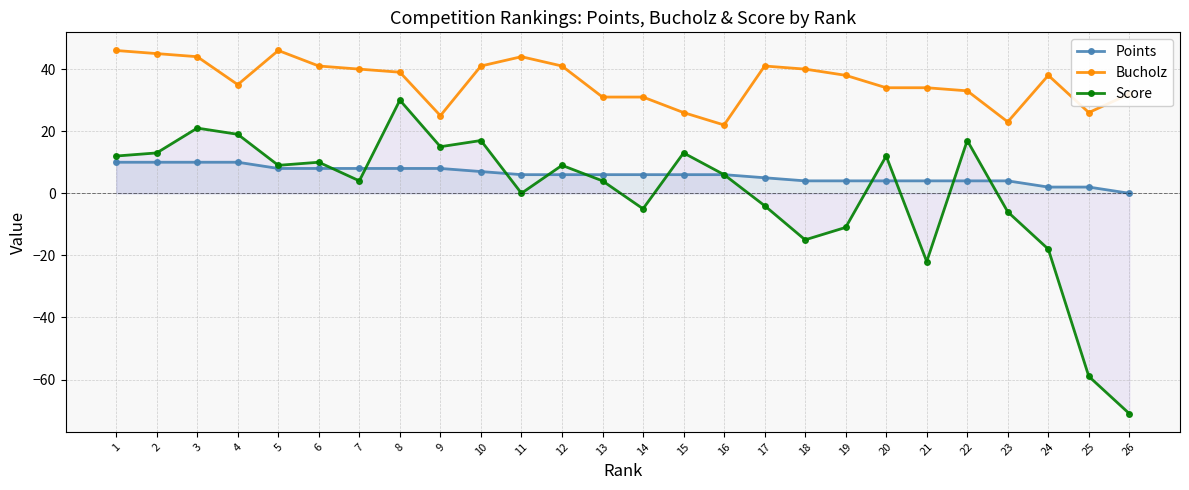

Reading right to left, what are all the values shown in this chart?

Points: 26=0	25=2	24=2	23=4	22=4	21=4	20=4	19=4	18=4	17=5	16=6	15=6	14=6	13=6	12=6	11=6	10=7	9=8	8=8	7=8	6=8	5=8	4=10	3=10	2=10	1=10
Bucholz: 26=32	25=26	24=38	23=23	22=33	21=34	20=34	19=38	18=40	17=41	16=22	15=26	14=31	13=31	12=41	11=44	10=41	9=25	8=39	7=40	6=41	5=46	4=35	3=44	2=45	1=46
Score: 26=-71	25=-59	24=-18	23=-6	22=17	21=-22	20=12	19=-11	18=-15	17=-4	16=6	15=13	14=-5	13=4	12=9	11=0	10=17	9=15	8=30	7=4	6=10	5=9	4=19	3=21	2=13	1=12